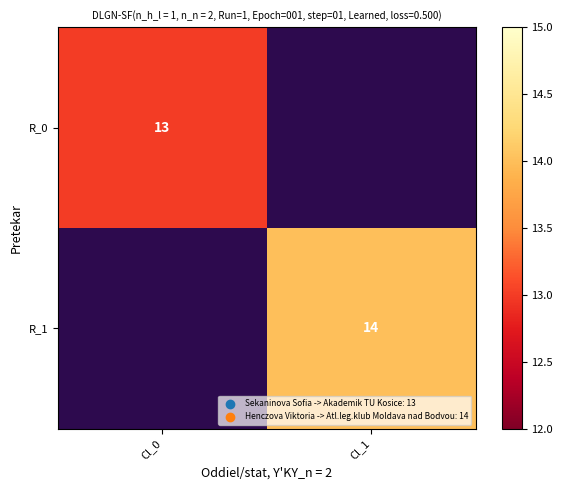

The value of R_0 at Cl_0 is 13. True or false?

True